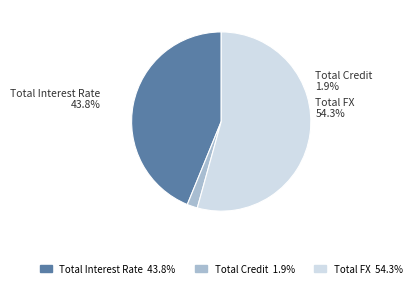

Combined, what portion of the pie is Total Credit and Total FX?

56.2%